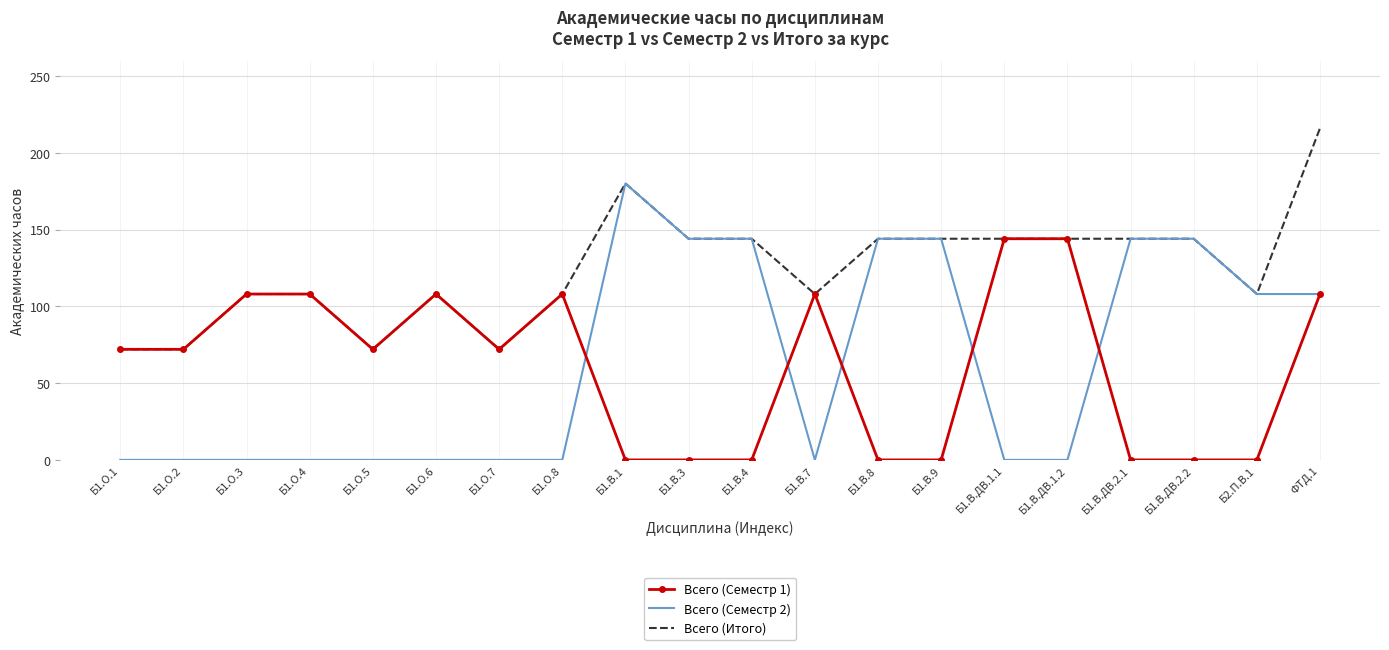

Between which two adjacent categories do Всего (Семестр 1) and Всего (Семестр 2) first intersect?

Б1.О.8 and Б1.В.1